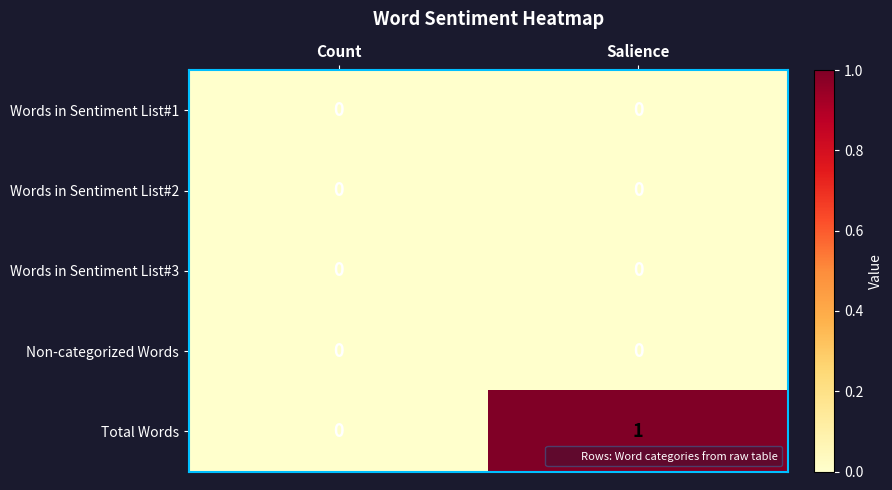

Which series has the largest range (max minus min)?

Total Words